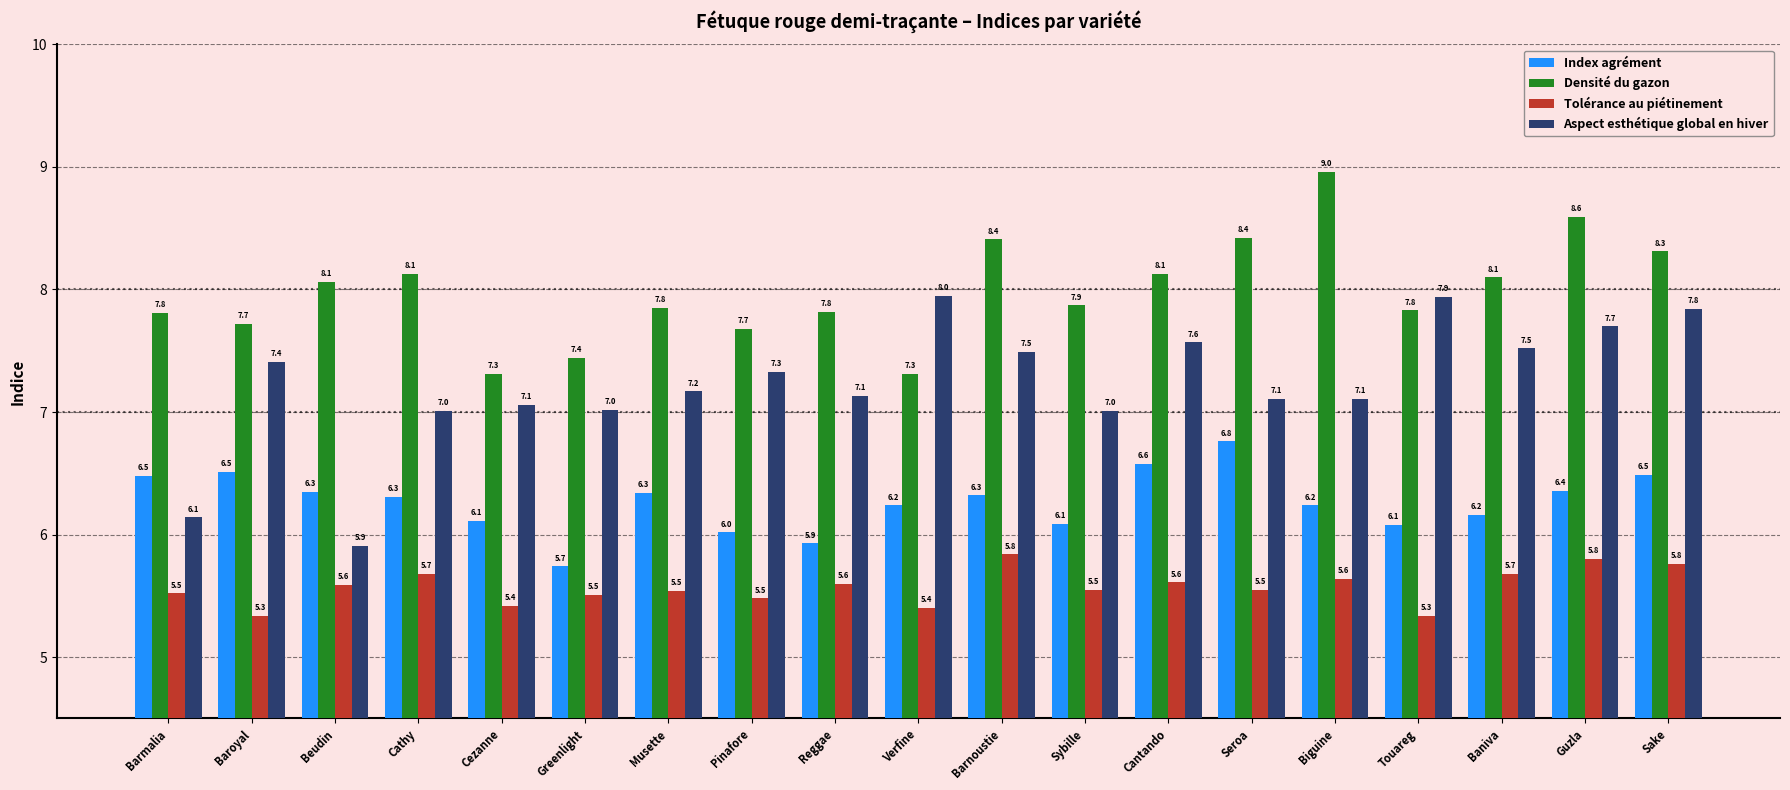

The value of Aspect esthétique global en hiver at Guzla is 7.7. True or false?

True